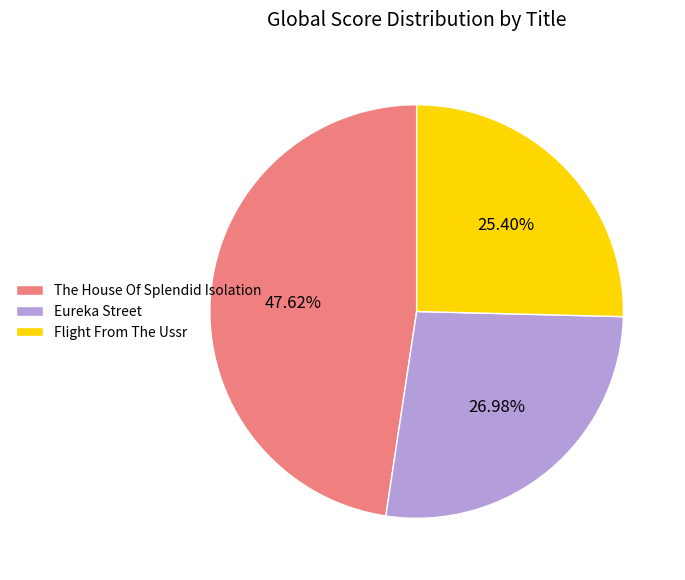

What portion of the pie excludes The House Of Splendid Isolation?

52.4%